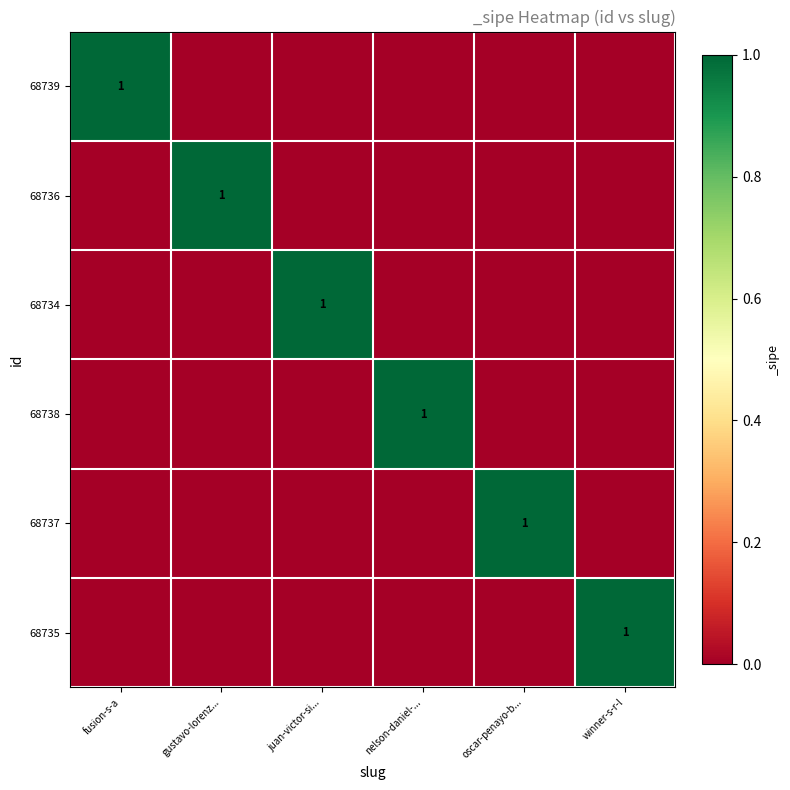

The value of 68736 at gustavo-lorenz... is 1. True or false?

True